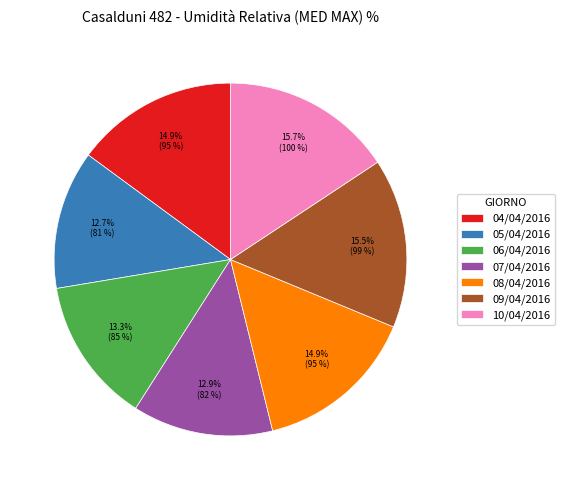

To the nearest percent, what is the difference between the largest and smallest slice percentages?

3%